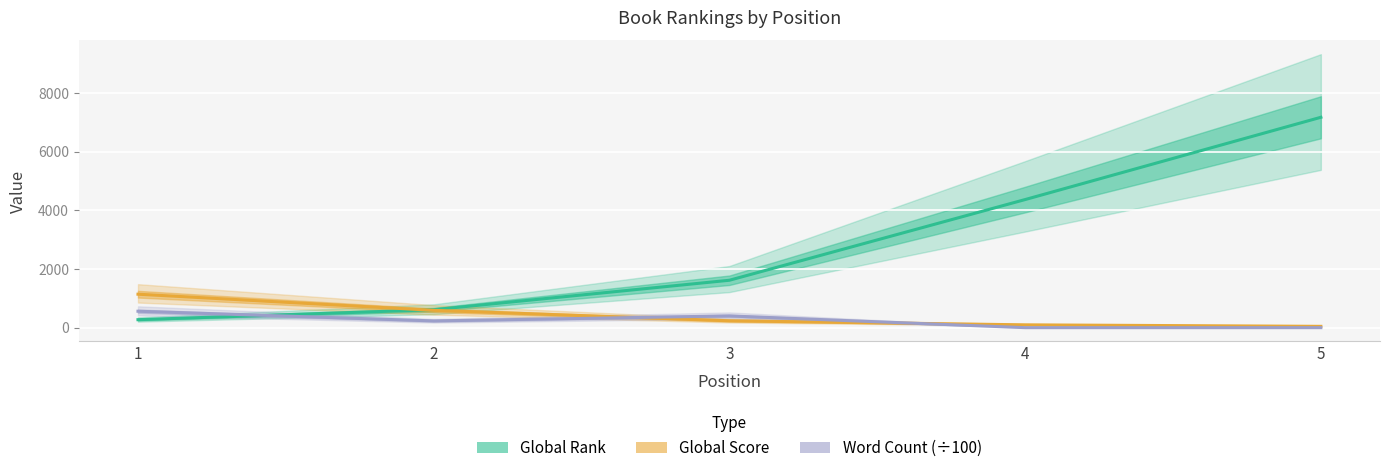

Is this an area chart (filled region under the line)?

No